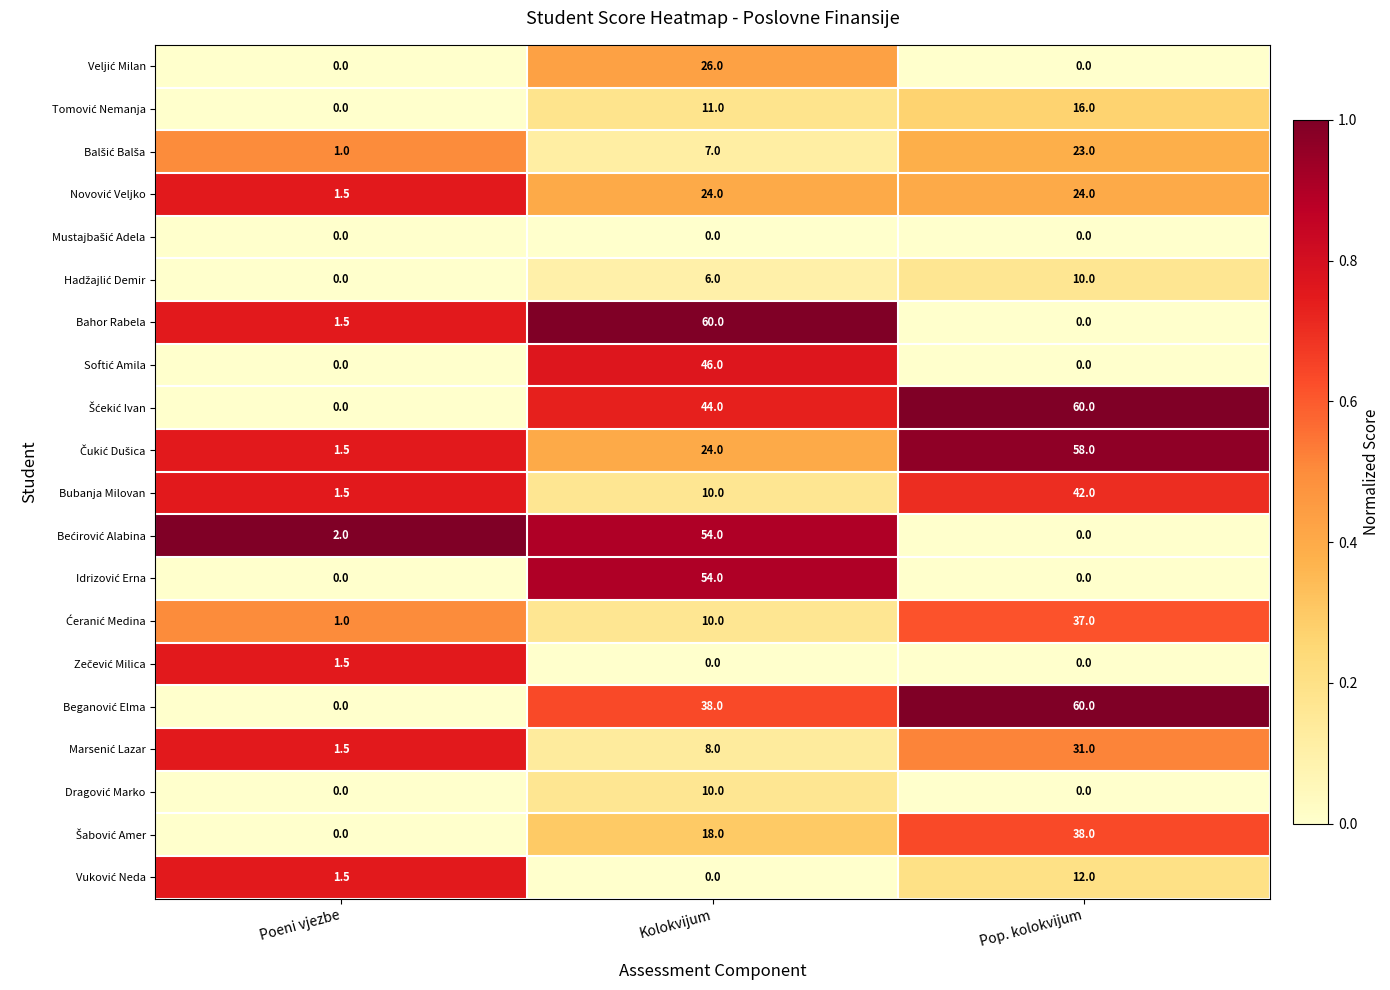

What is the difference between the highest and lowest values at Pop. kolokvijum?

60.0